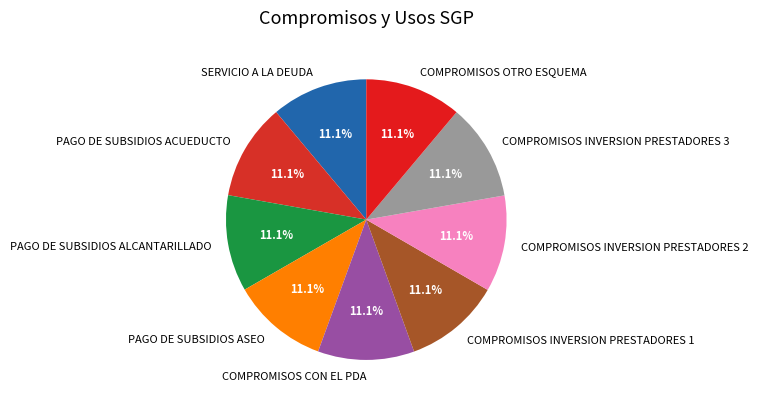

True or false: COMPROMISOS CON EL PDA accounts for 11% of the total.

True